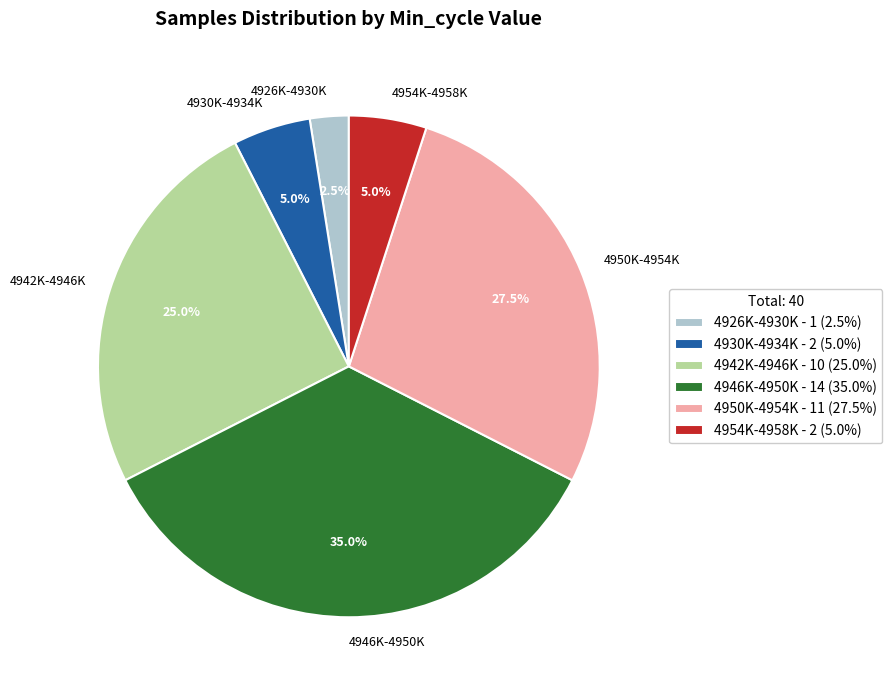

Is 4946K-4950K the majority of the pie?

No